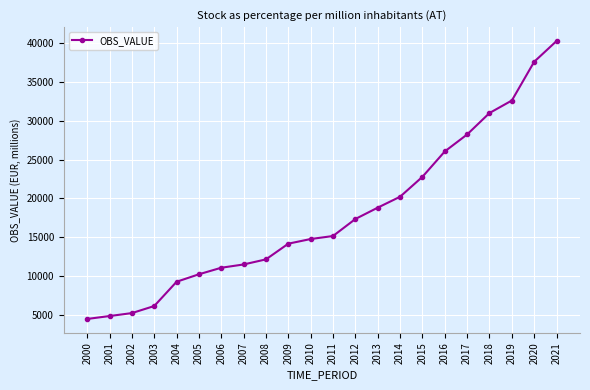

What is the value of the 7th point from the left?

11080.9